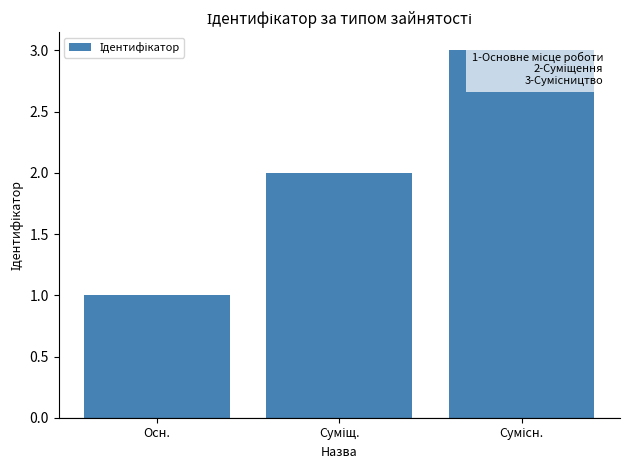

How many bars are there in total?

3